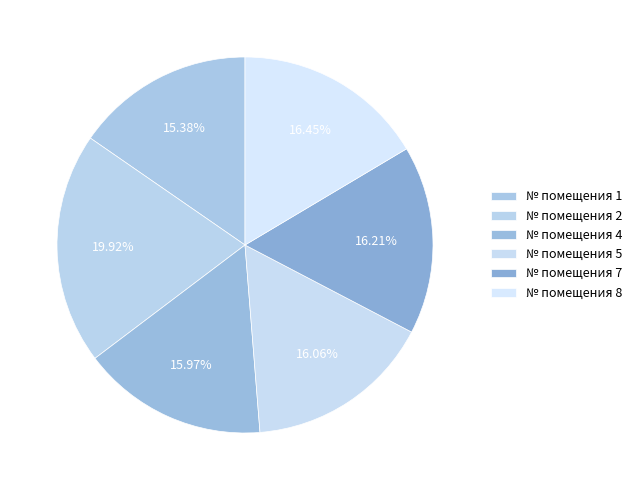

To the nearest percent, what is the difference between the largest and smallest slice percentages?

5%